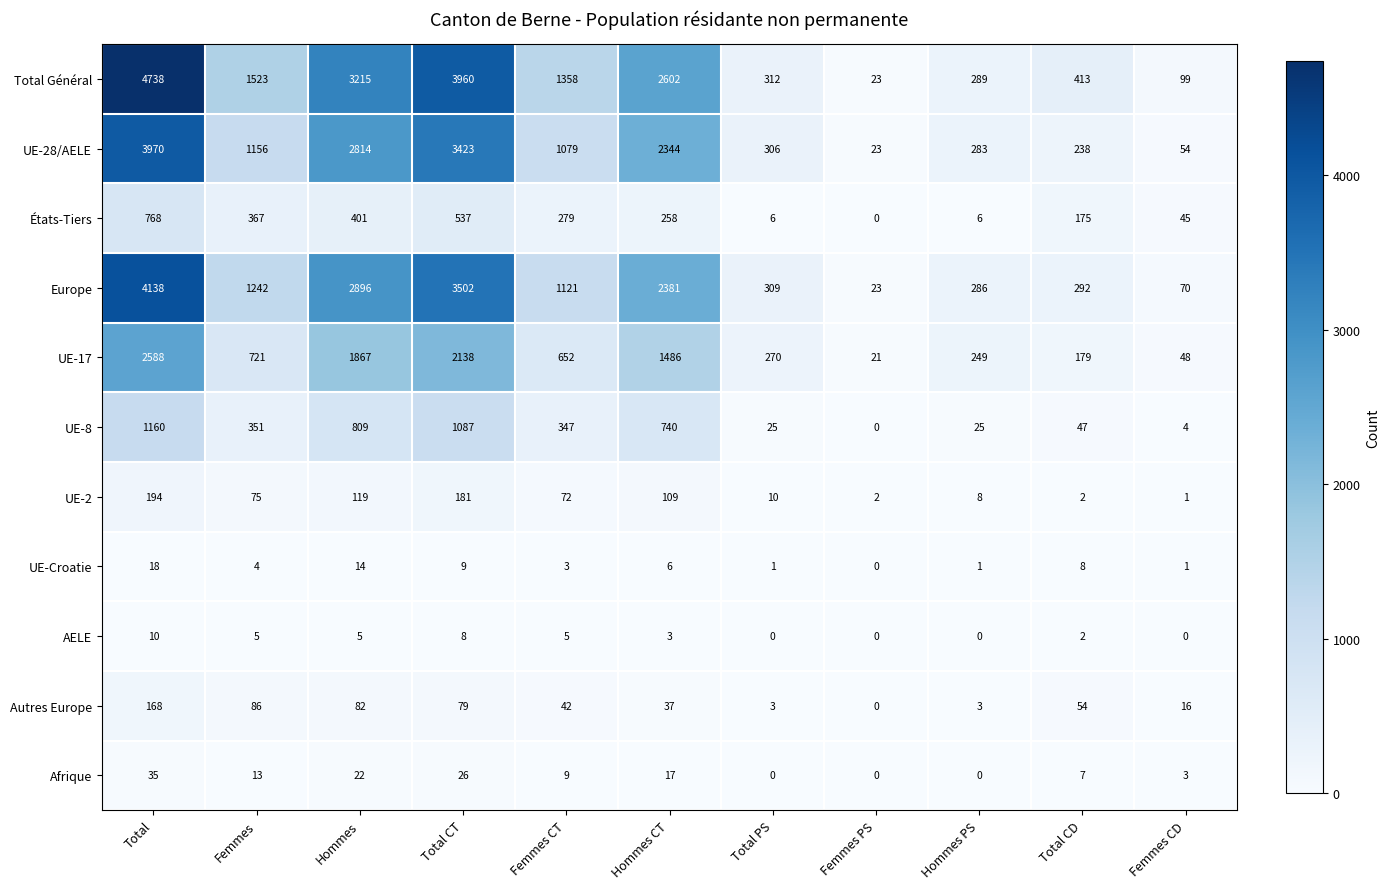

What is the difference between the Autres Europe values at Femmes CT and Total?

126